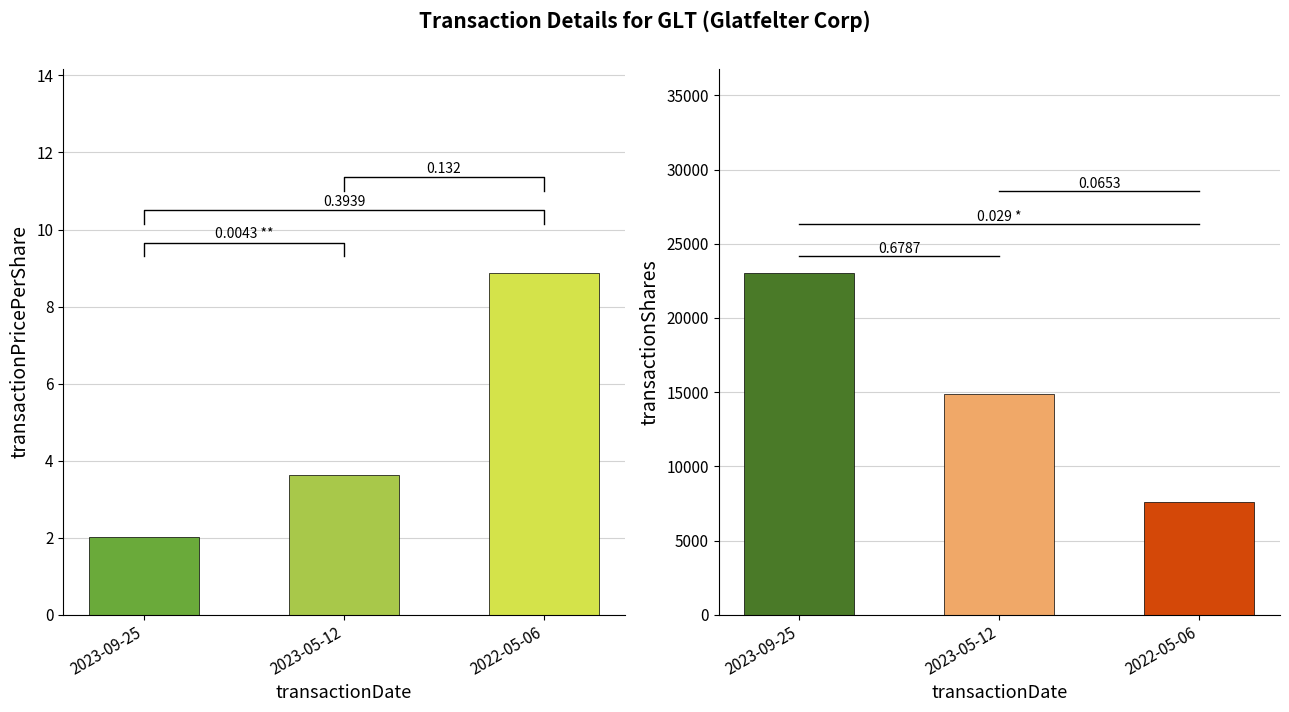

What are all the series names shown in the legend?

transactionPricePerShare, transactionShares